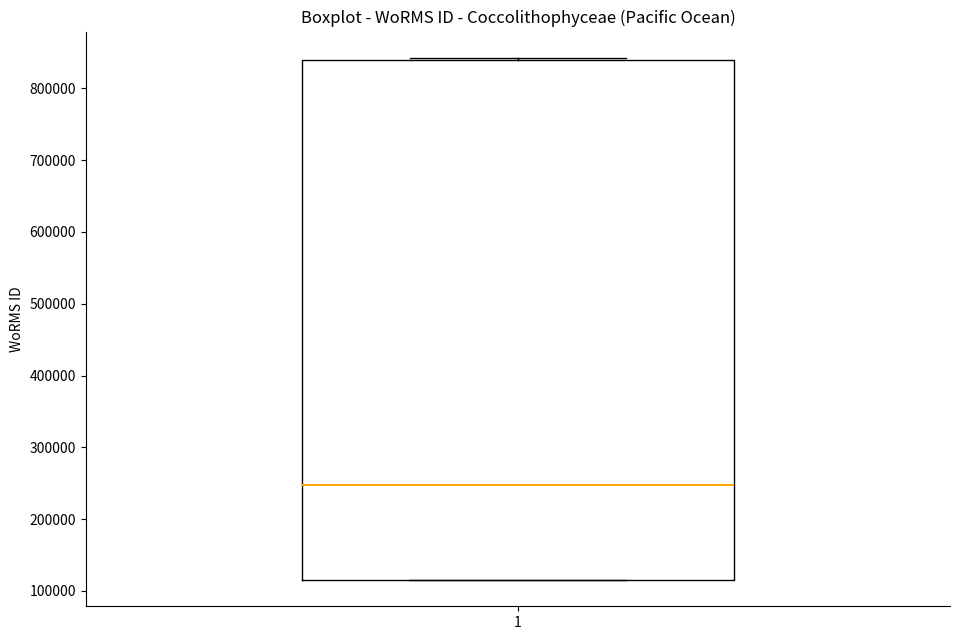

Read this box plot against the y-axis: the position of the median line, the range covered by the box, and the ends of both whiskers. The values are not printed on the chart, so give them approximately, as read against the axis.

median 250000, box 120000 to 840000, whiskers 120000 to 840000